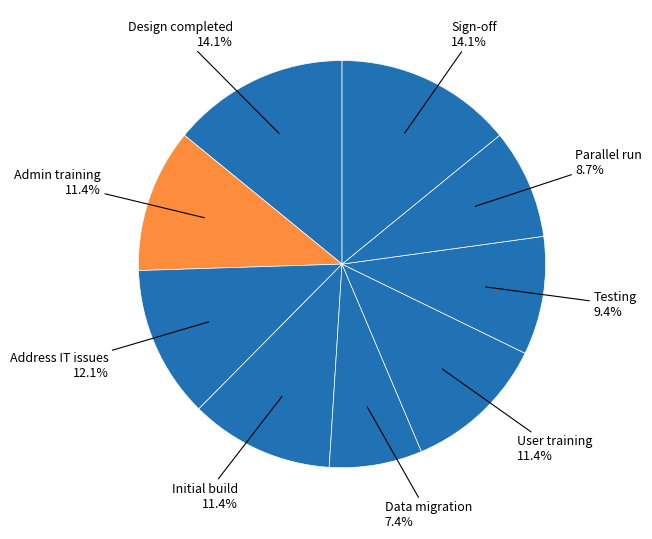

Count the number of slices in the pie.

9